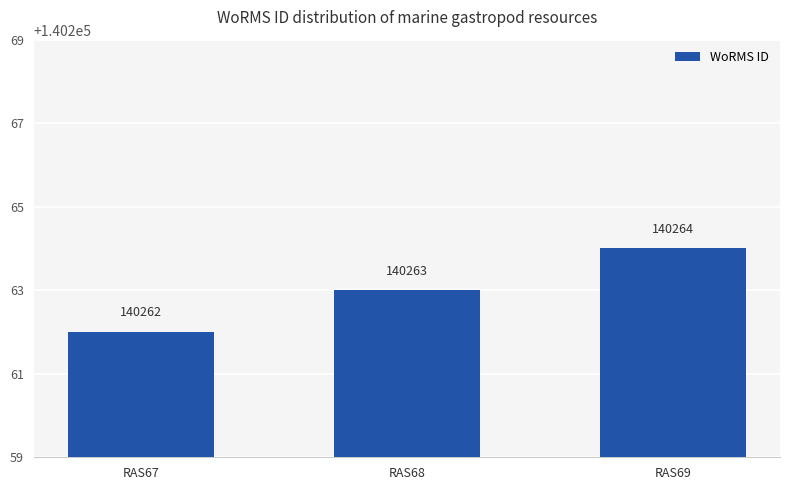

List the labels in order of value, smallest first.

RAS67, RAS68, RAS69